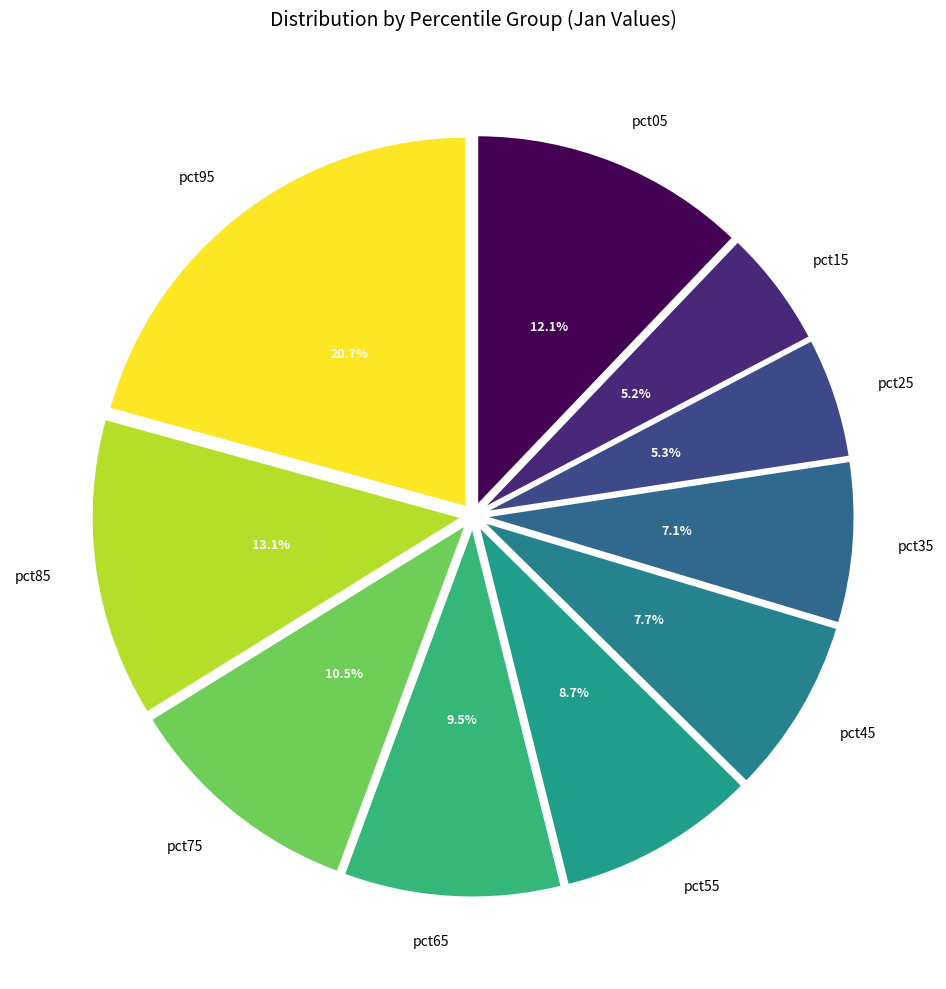

How many slices are in this pie chart?

10